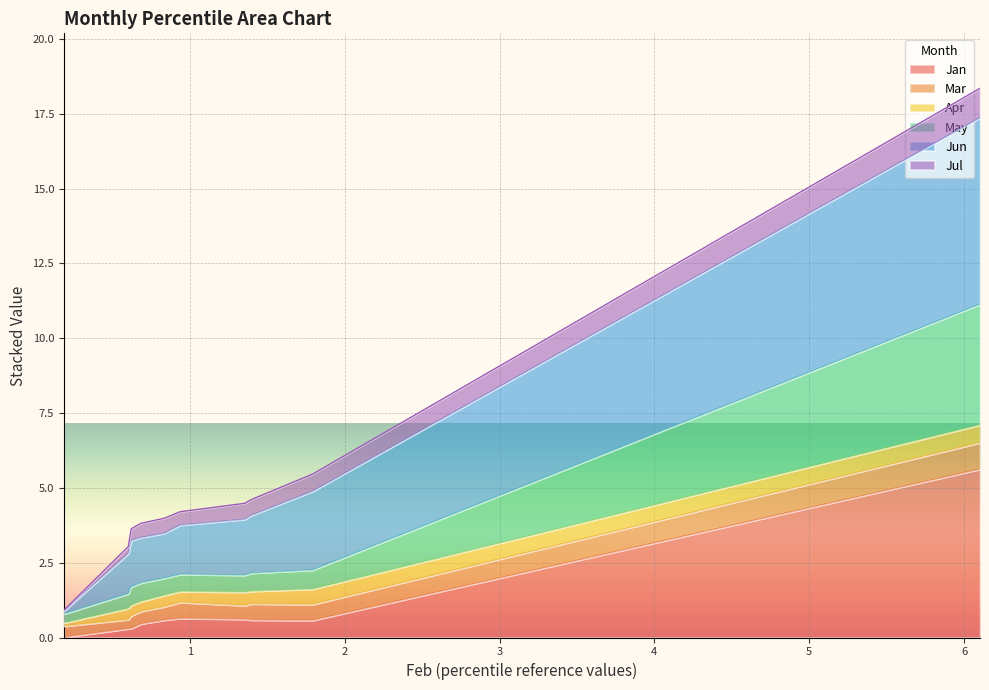

At which label is Jan closest to 2?

0.9364595772797637